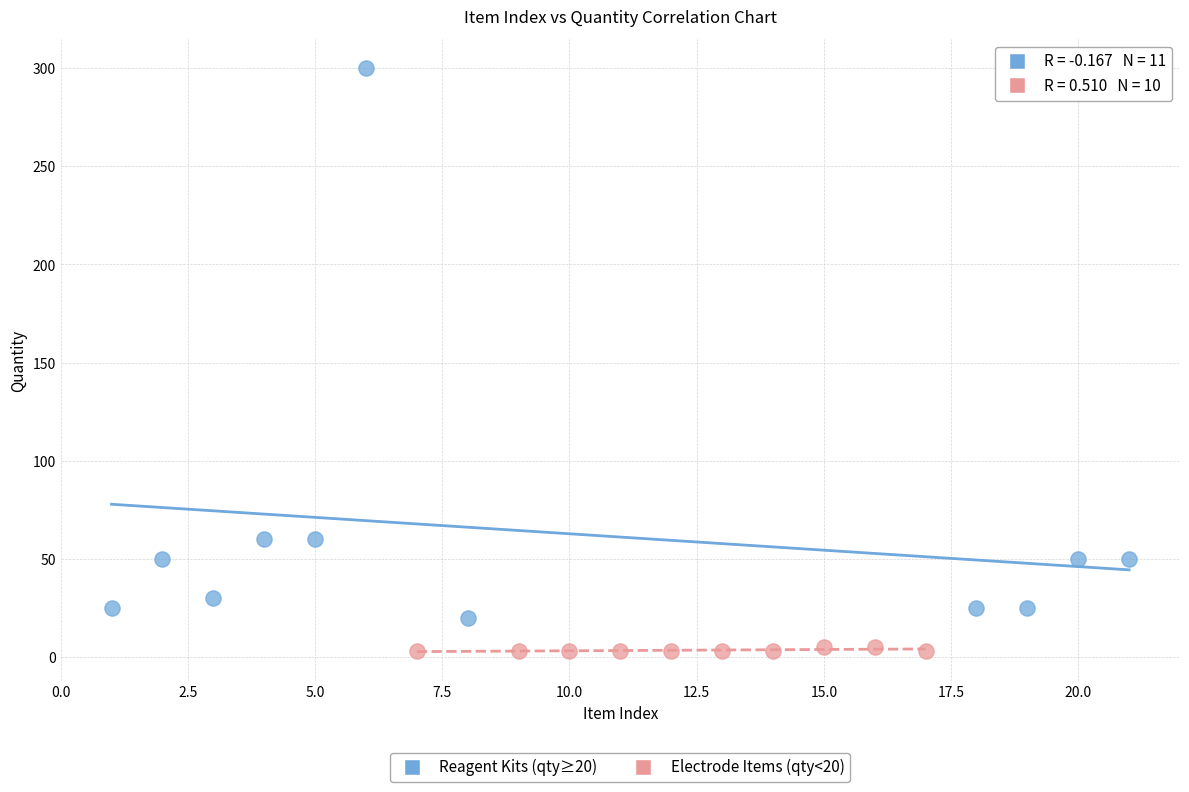

What are all the series names shown in the legend?

Reagent Kits (qty≥20), Electrode Items (qty<20)